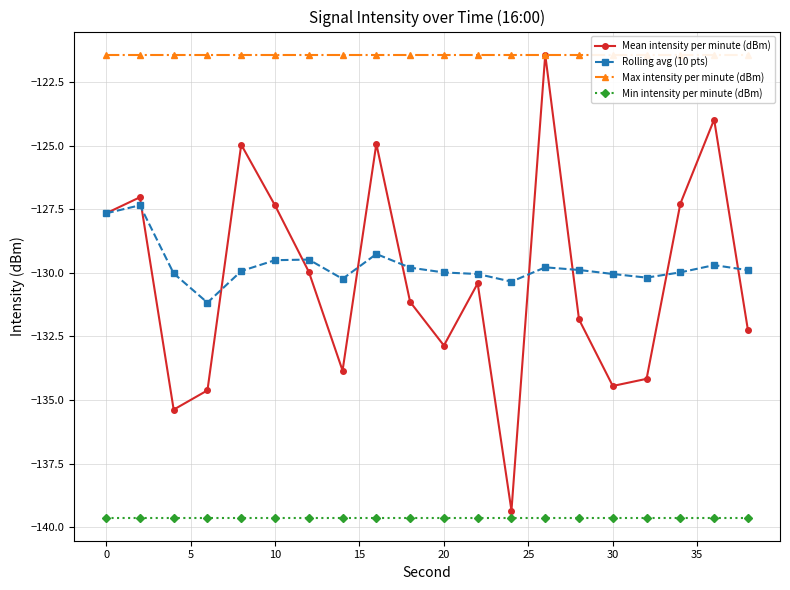

Is it true that Mean intensity per minute (dBm) equals -134.5 at 30?

True